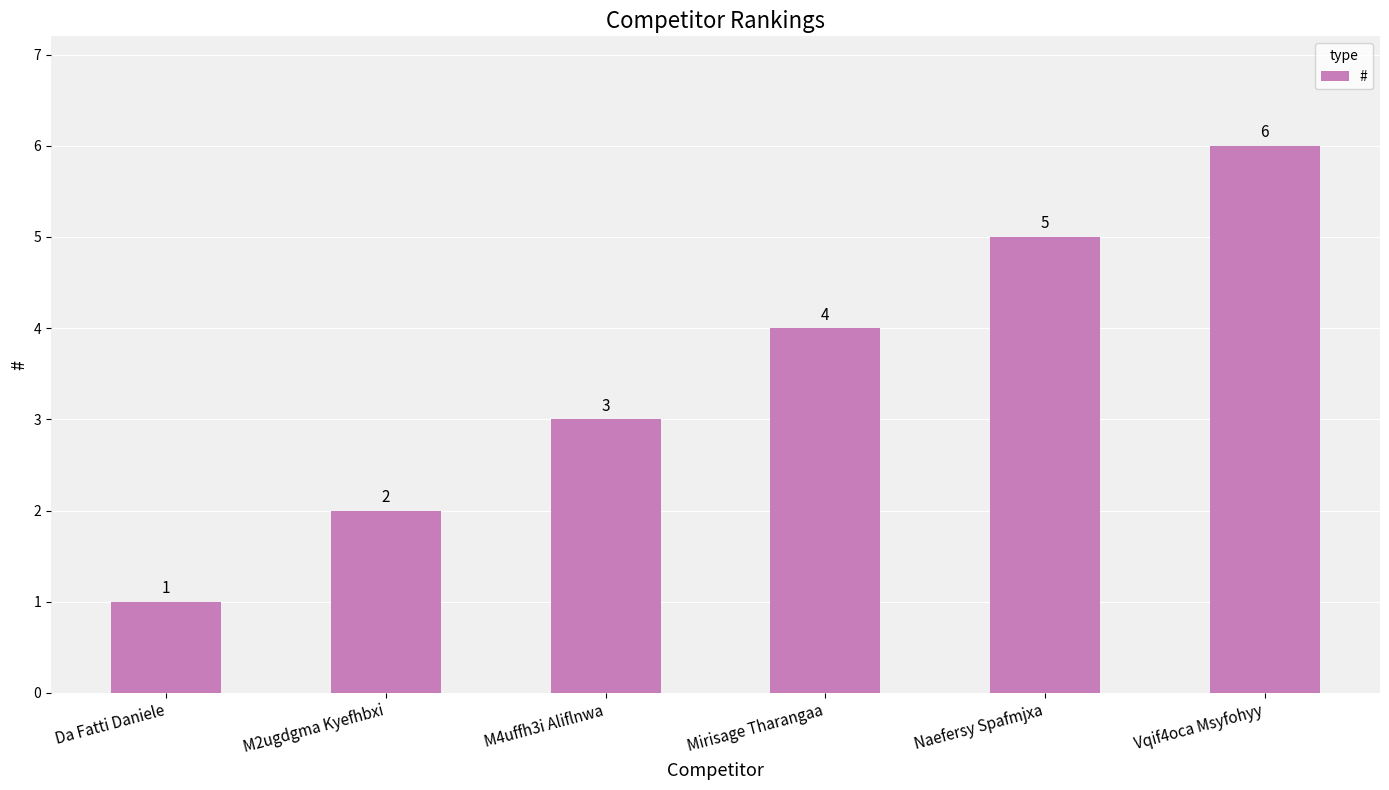

True or false: the data shows 1 at Da Fatti Daniele.

True